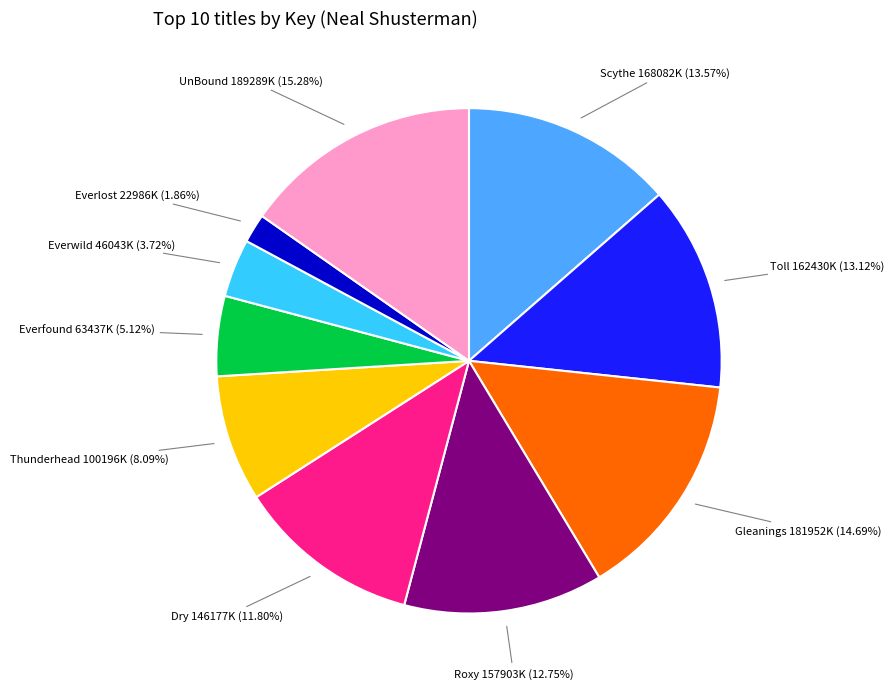

Does Everwild represent more than half of the total?

No